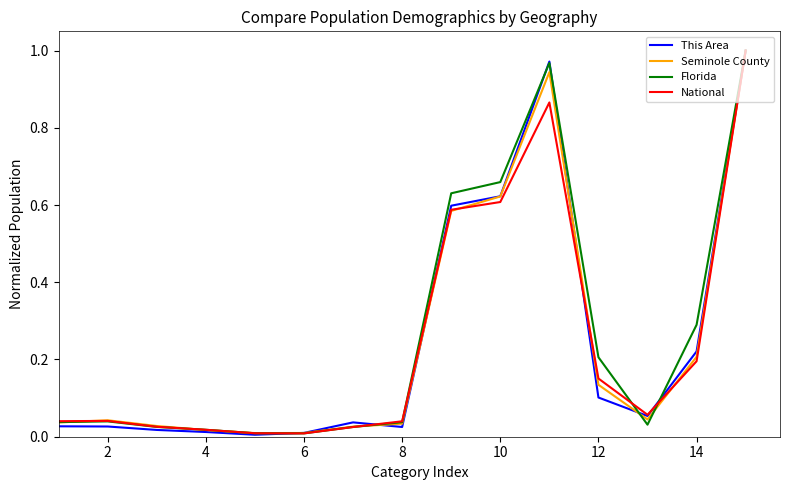

What are all the series names shown in the legend?

This Area, Seminole County, Florida, National